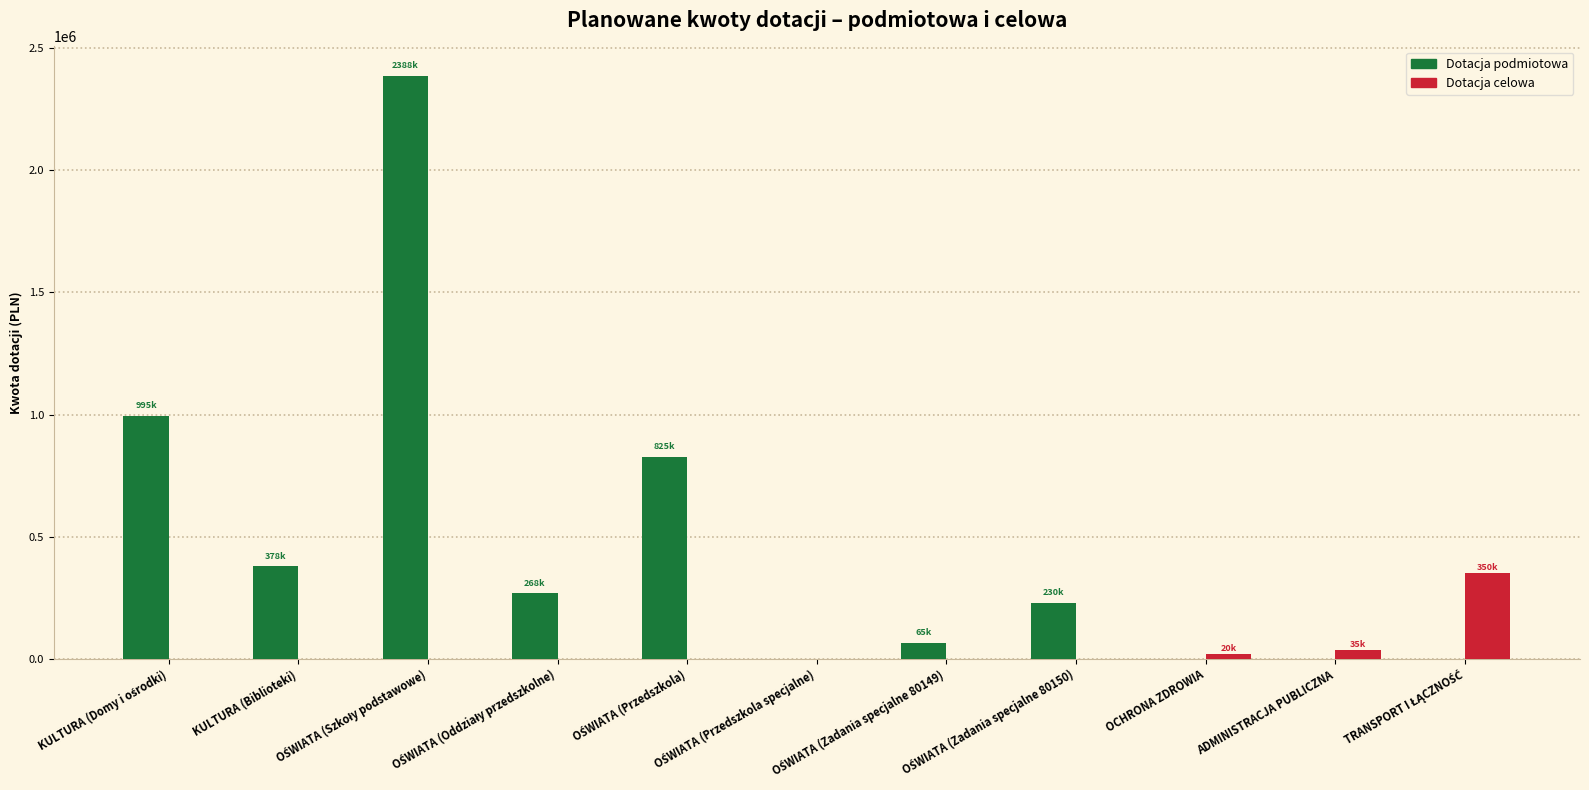

Count the number of categories in the chart.

11